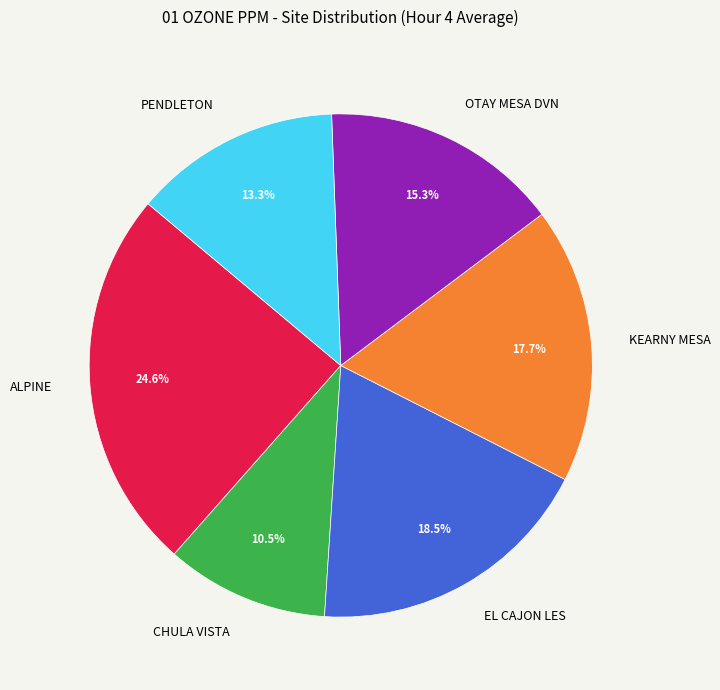

Count the number of slices in the pie.

6